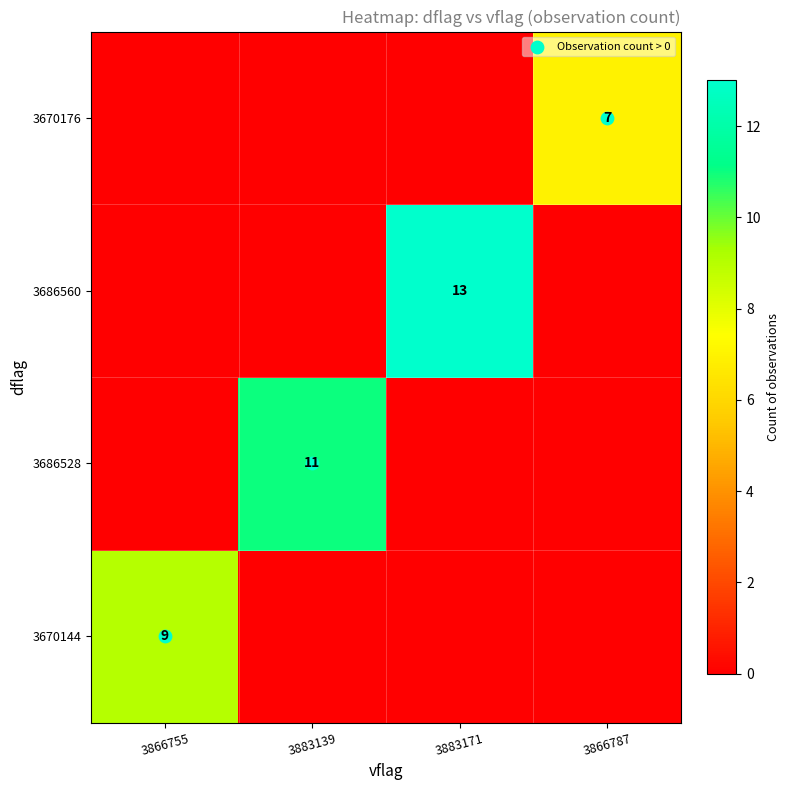

How many 3686560 values are between 0 and 13?

4